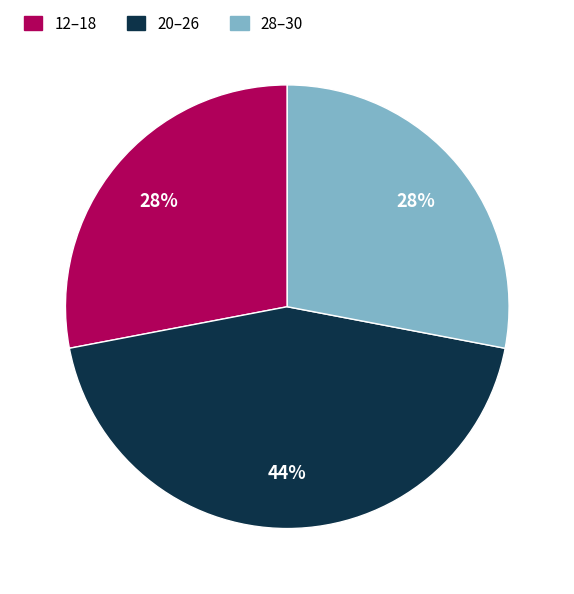

Do 20–26 and 28–30 together represent more than half of the pie?

Yes